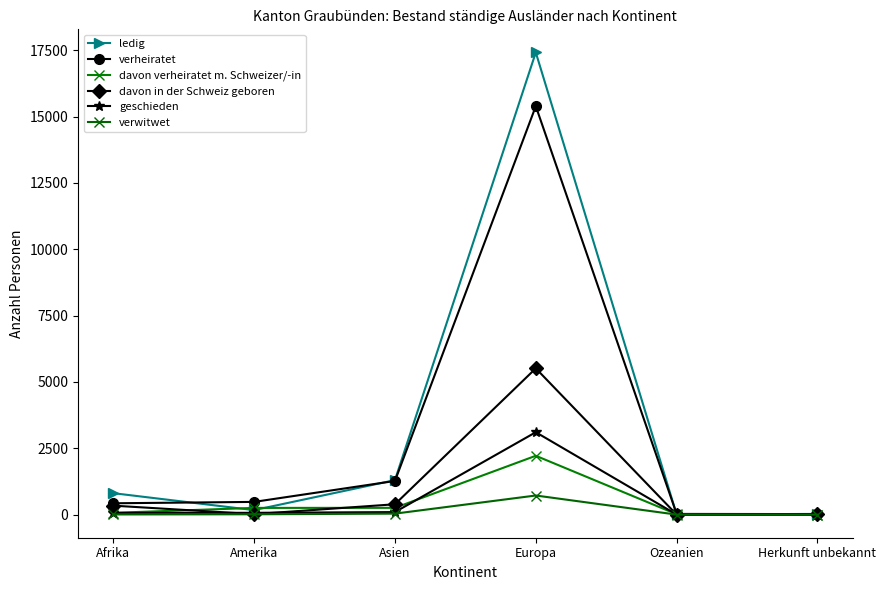

Reading left to right, what are all the values shown in this chart?

ledig: Afrika=808	Amerika=169	Asien=1300	Europa=17415	Ozeanien=5	Herkunft unbekannt=26
verheiratet: Afrika=427	Amerika=479	Asien=1268	Europa=15390	Ozeanien=26	Herkunft unbekannt=20
davon verheiratet m. Schweizer/-in: Afrika=67	Amerika=253	Asien=255	Europa=2217	Ozeanien=14	Herkunft unbekannt=2
davon in der Schweiz geboren: Afrika=338	Amerika=18	Asien=390	Europa=5511	Ozeanien=0	Herkunft unbekannt=9
geschieden: Afrika=65	Amerika=68	Asien=95	Europa=3105	Ozeanien=2	Herkunft unbekannt=0
verwitwet: Afrika=6	Amerika=13	Asien=37	Europa=720	Ozeanien=0	Herkunft unbekannt=0